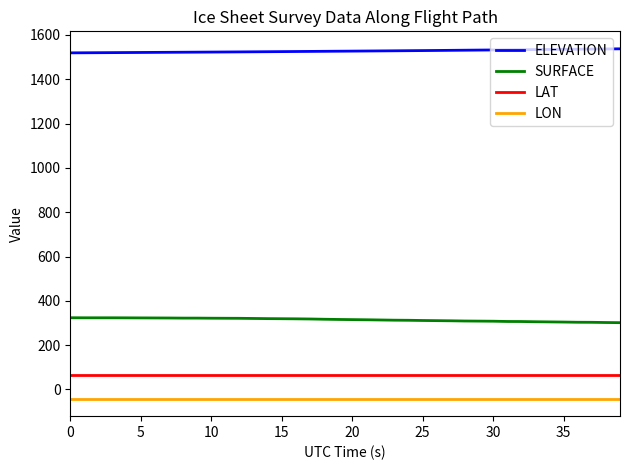

What is the minimum value shown in the chart?

-41.7